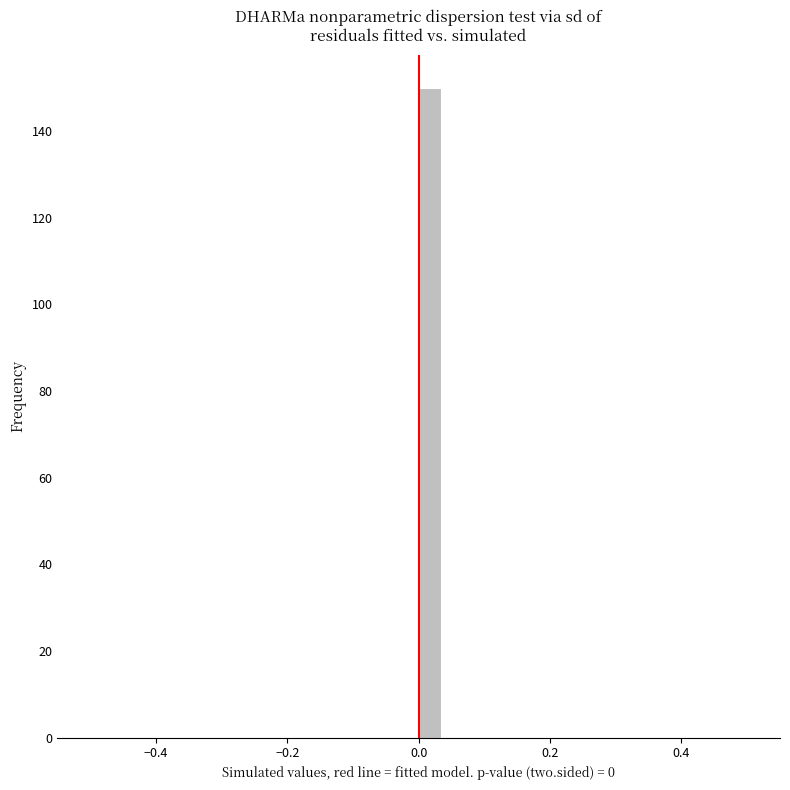

Read against the x-axis, roughly where is the centre of the tallest bar?

0.02